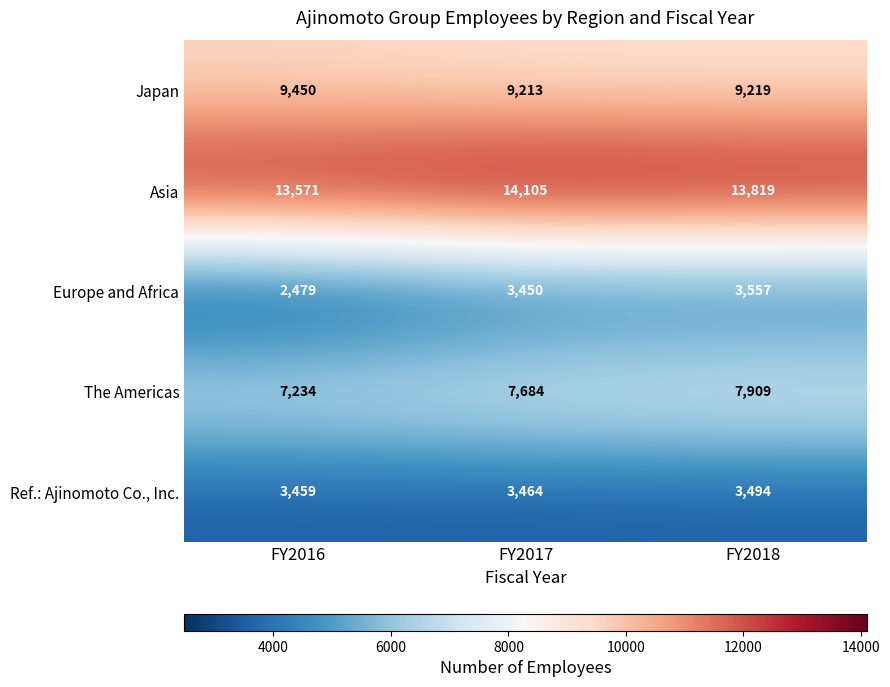

How many data points does each series have?

3